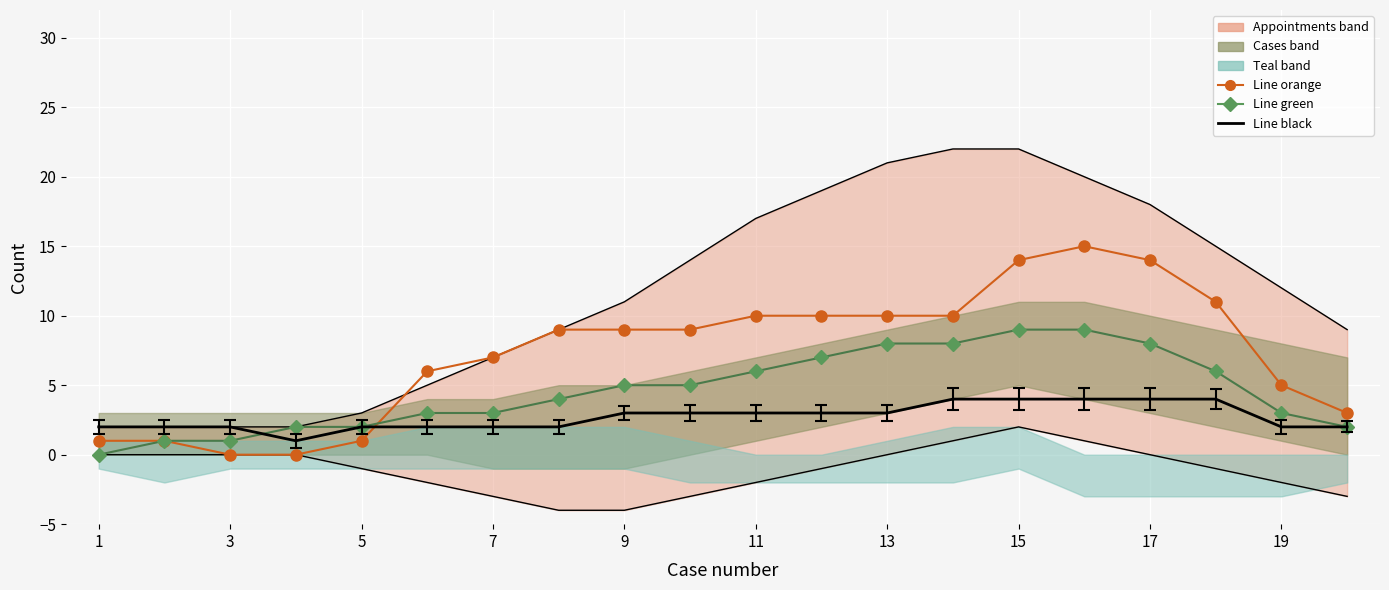

How many values in the Line orange series are below 9?

9